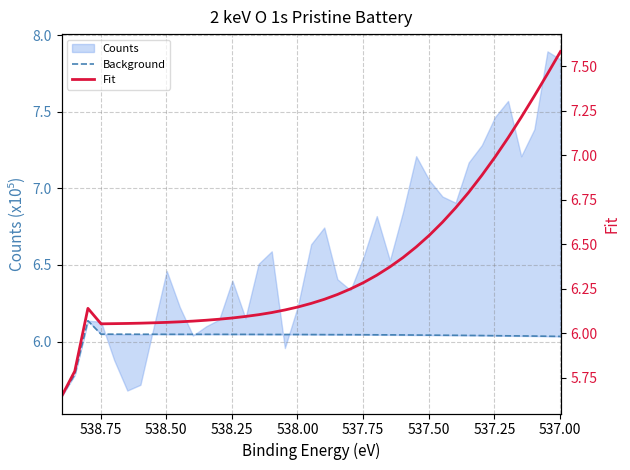

True or false: Background and Fit intersect in this chart.

False